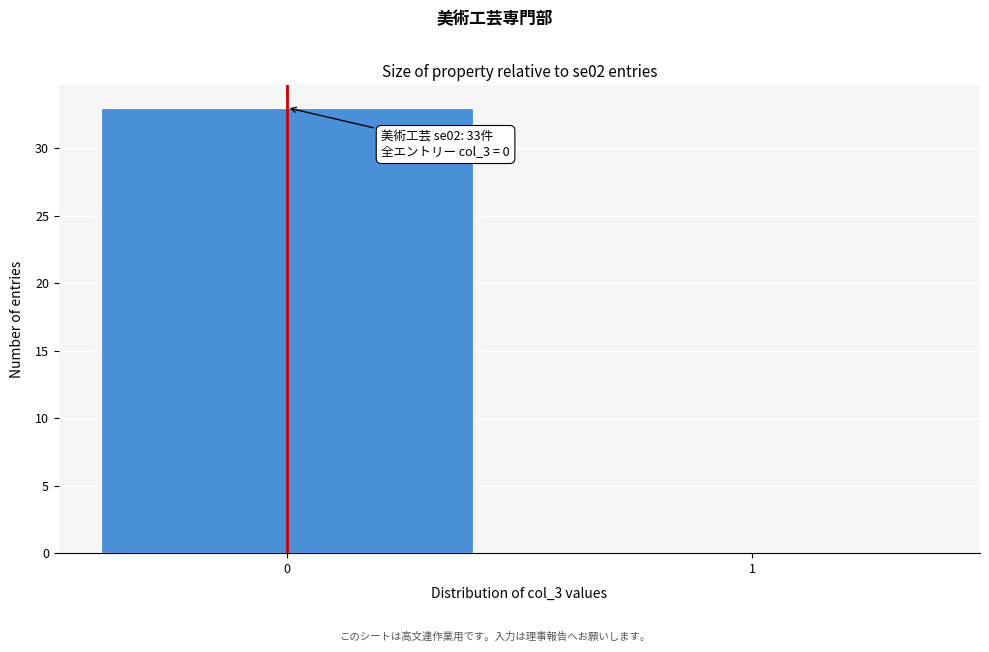

Reading left to right, transcribe all the data shown in this chart.

0=33	1=0